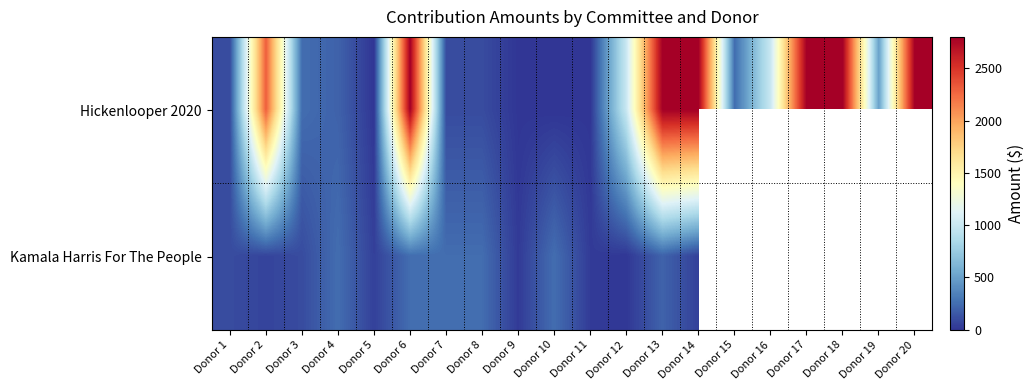

What is the difference between the second highest and second lowest values in the Hickenlooper 2020 series?

2797.5